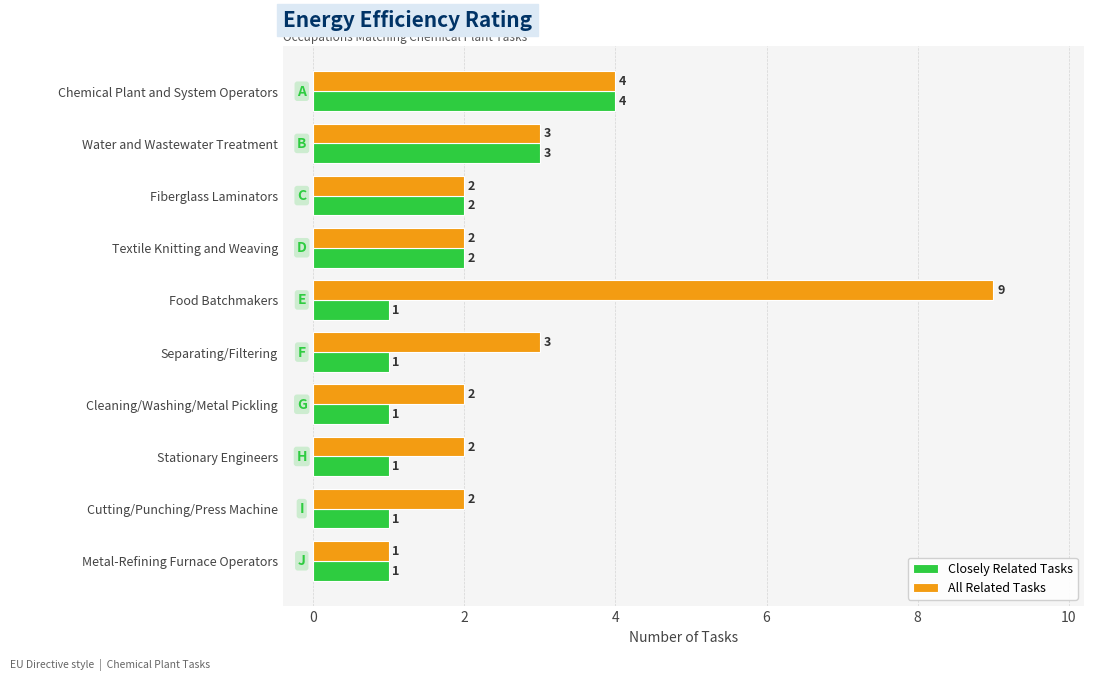

What is the difference between the maximum and second lowest values in the Closely Related Tasks series?

3